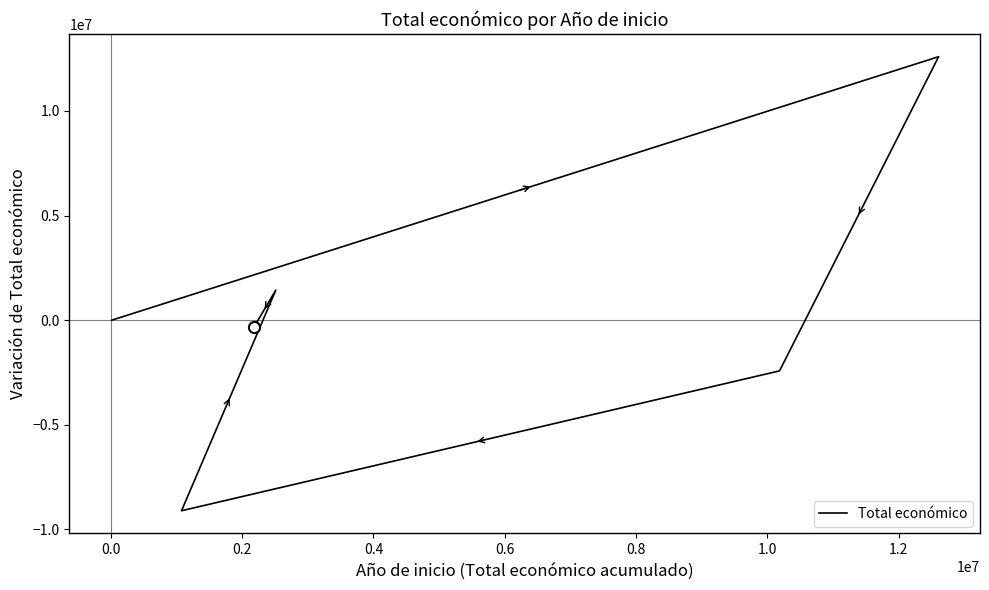

How many lines are shown in the chart?

1